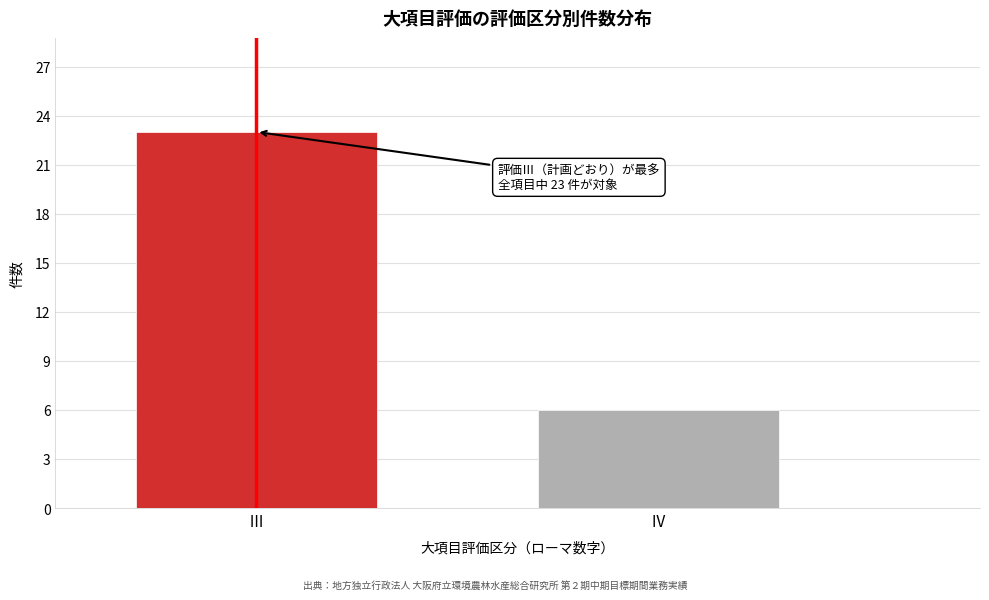

Reading left to right, extract all data points from this chart.

23	6